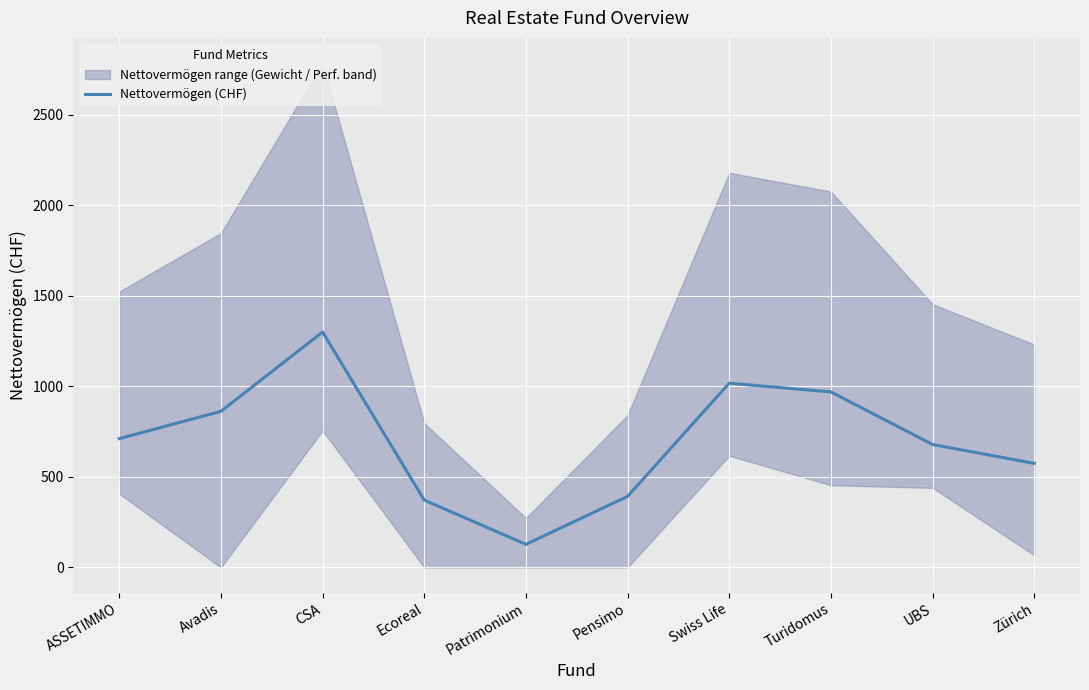

What is the sum of all values?

7005.5